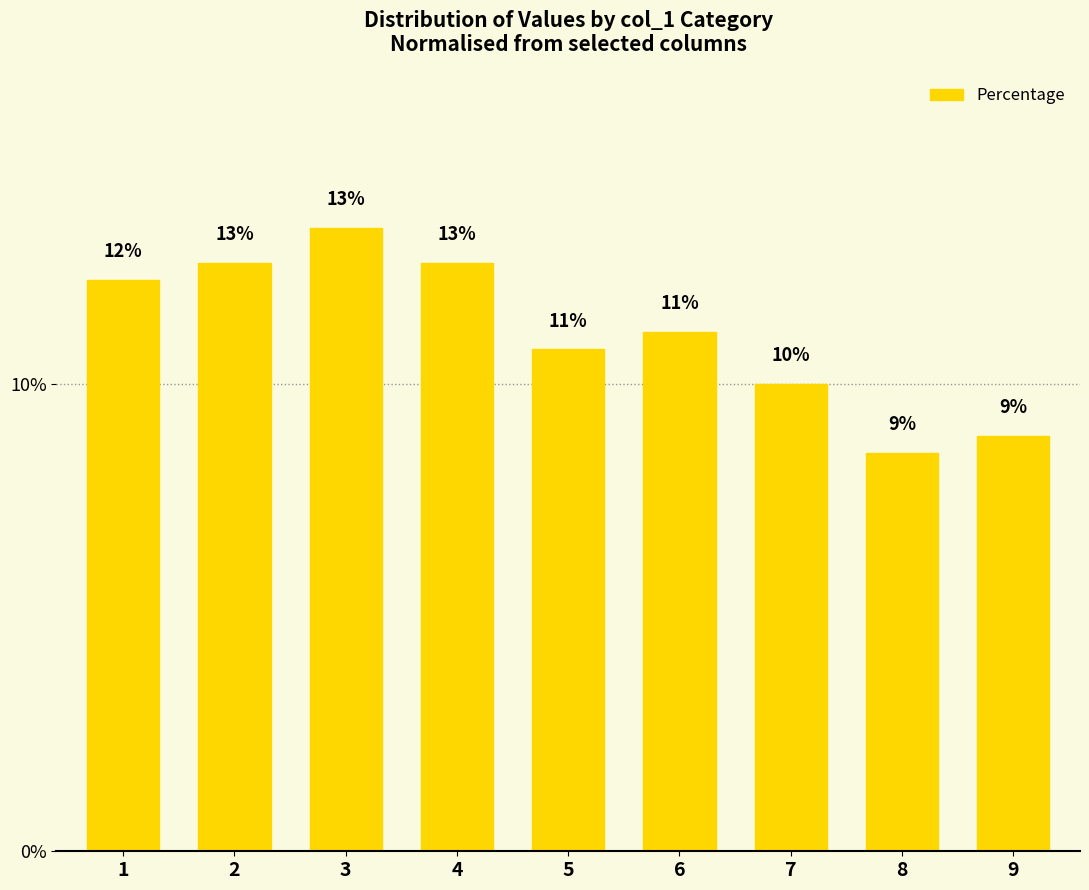

Where does the data first go above 11?

1